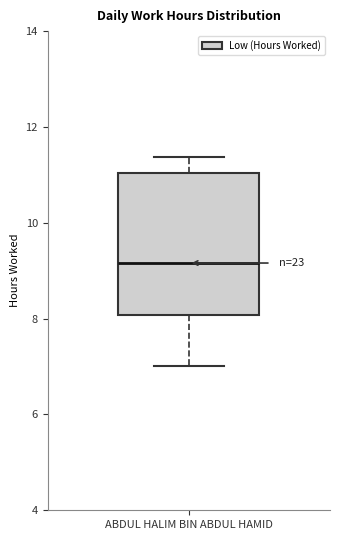

Read this box plot against the y-axis: the position of the median line, the range covered by the box, and the ends of both whiskers. The values are not printed on the chart, so give them approximately, as read against the axis.

median 9.2, box 8.0 to 11.0, whiskers 7.0 to 11.4